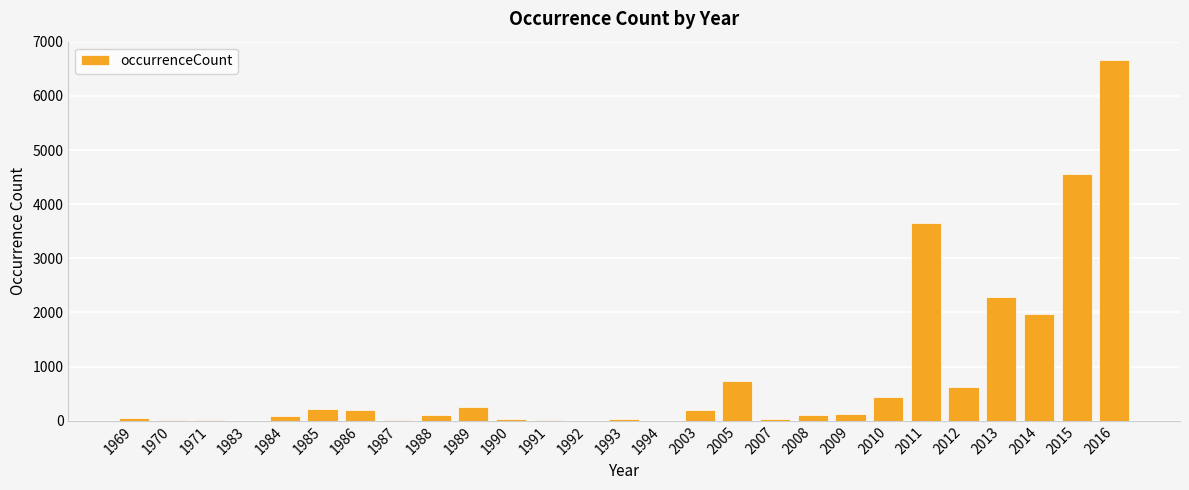

True or false: the data shows 2796 at 2015.

False